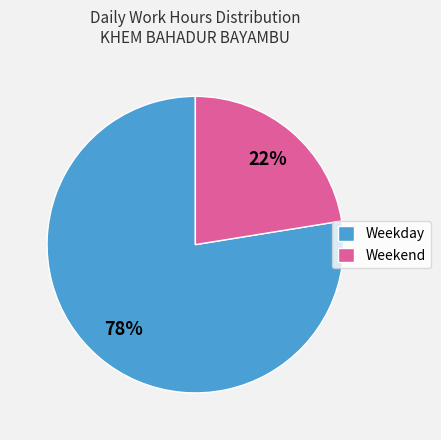

What percentage is the Weekend slice, to the nearest percent?

22%